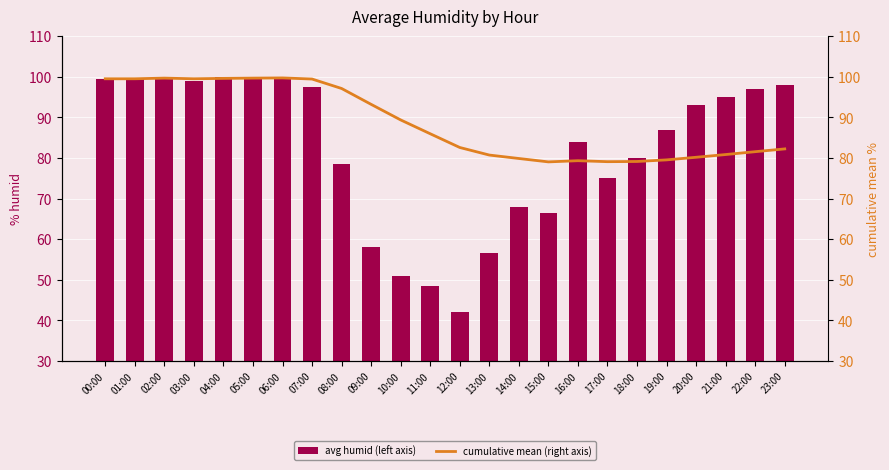

Reading left to right, list all the values displayed in this chart.

avg humid (left axis): 99.5	99.5	100.0	99.0	100.0	100.0	100.0	97.5	78.5	58.0	51.0	48.5	42.0	56.5	68.0	66.5	84.0	75.0	80.0	87.0	93.0	95.0	97.0	98.0
cumulative mean (right axis): 99.5	99.5	99.7	99.5	99.6	99.7	99.7	99.4	97.1	93.2	89.4	86.0	82.6	80.7	79.9	79.0	79.3	79.1	79.1	79.5	80.2	80.8	81.5	82.2